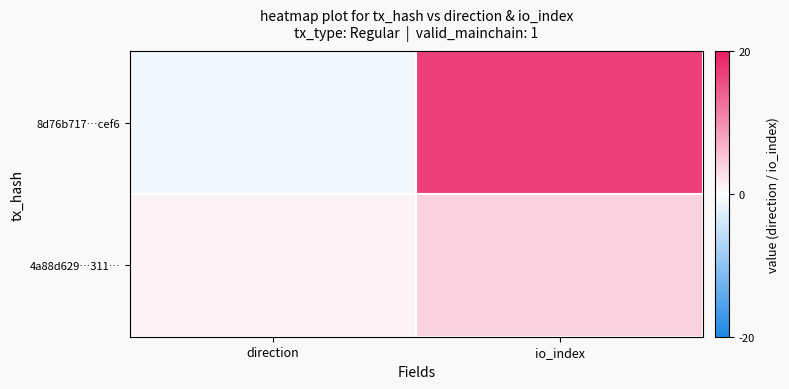

Rank the series by their average value, from lowest to highest.

4a88d629…311…, 8d76b717…cef6